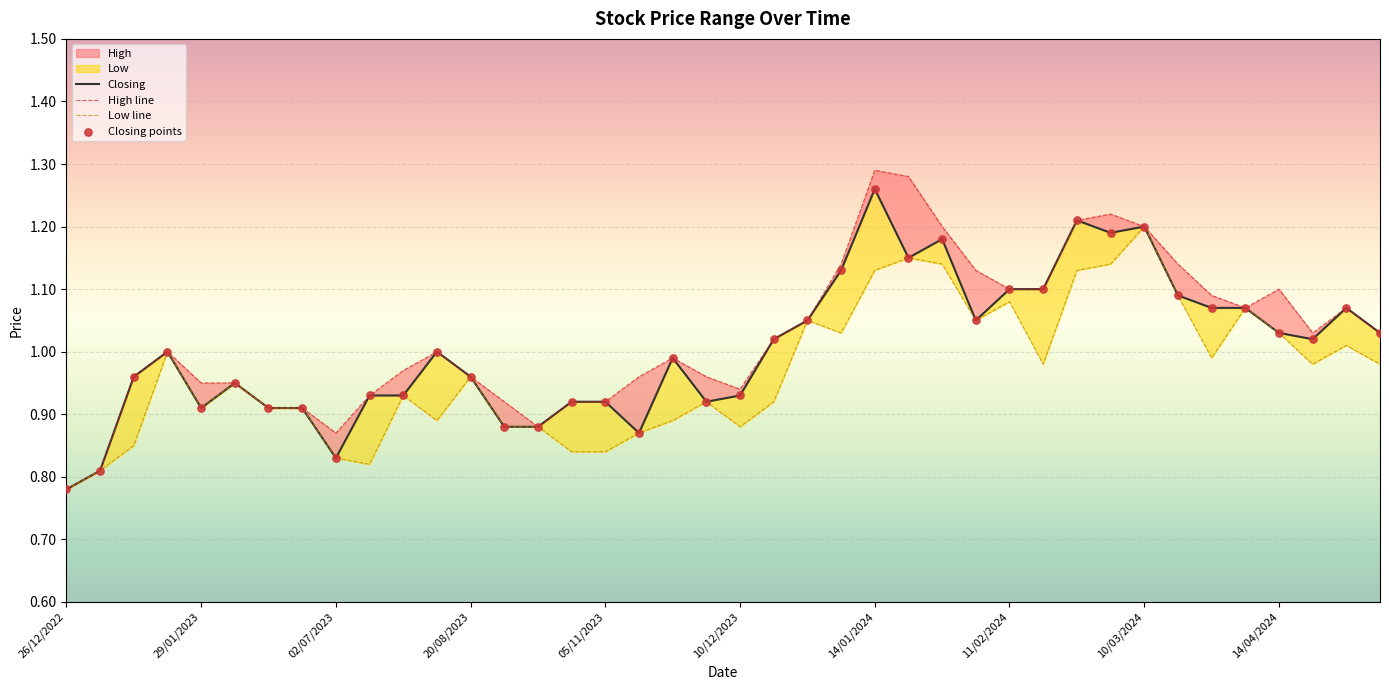

Which series has the widest spread of Y values?

High line